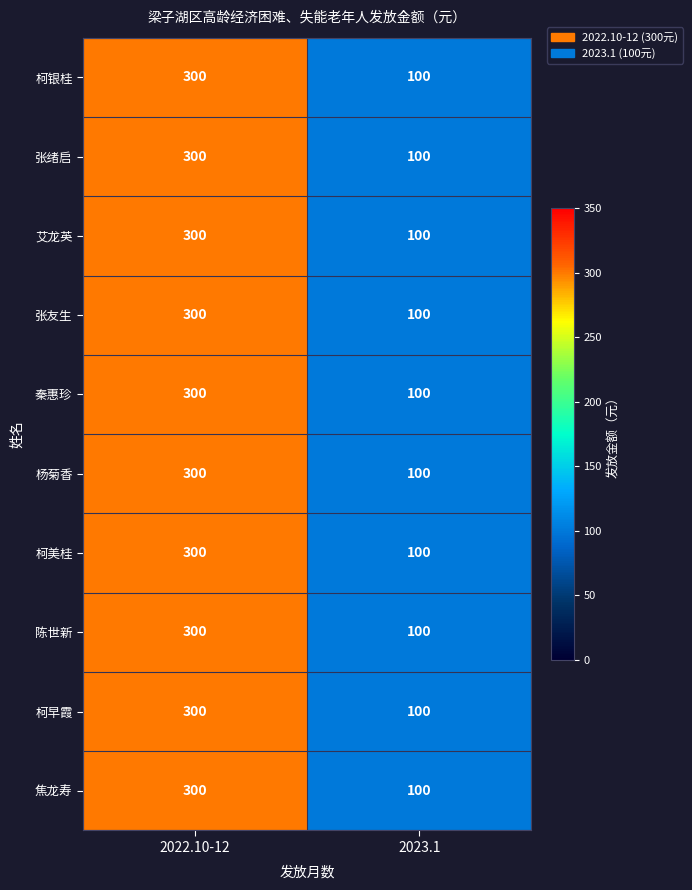

The value of 柯早霞 at 2022.10-12 is 416. True or false?

False